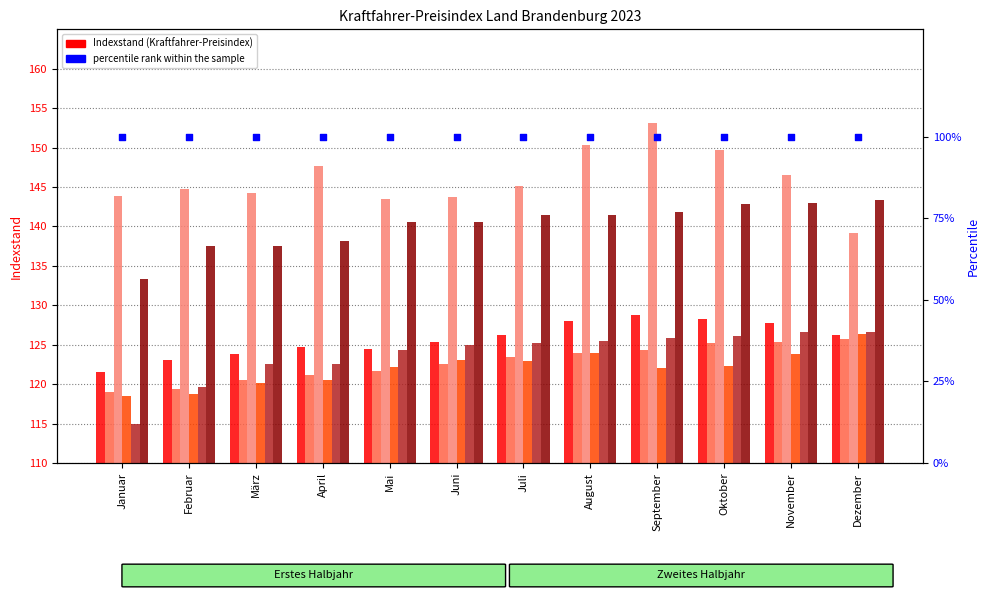

At which category is the sum across all series the highest?

September